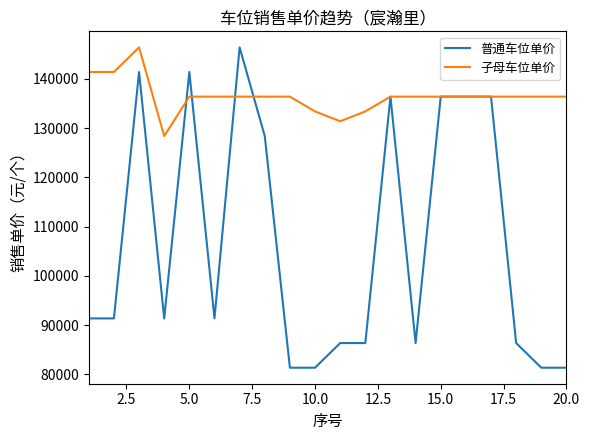

What is the minimum value for 子母车位单价?

128378